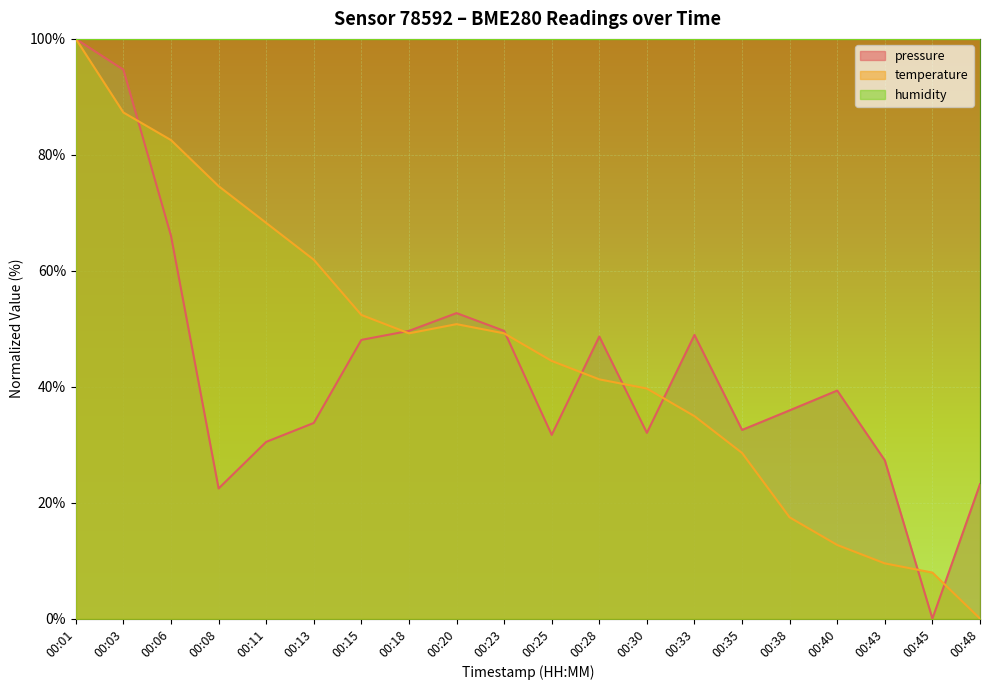

Reading left to right, transcribe all the data shown in this chart.

pressure: 00:01=100.0	00:03=94.7	00:06=66.0	00:08=22.4	00:11=30.5	00:13=33.7	00:15=48.1	00:18=49.6	00:20=52.7	00:23=49.6	00:25=31.7	00:28=48.7	00:30=32.0	00:33=48.9	00:35=32.5	00:38=35.9	00:40=39.3	00:43=27.3	00:45=0.0	00:48=23.2
temperature: 00:01=100.0	00:03=87.3	00:06=82.5	00:08=74.6	00:11=68.3	00:13=61.9	00:15=52.4	00:18=49.2	00:20=50.8	00:23=49.2	00:25=44.4	00:28=41.3	00:30=39.7	00:33=34.9	00:35=28.6	00:38=17.5	00:40=12.7	00:43=9.5	00:45=7.9	00:48=0.0